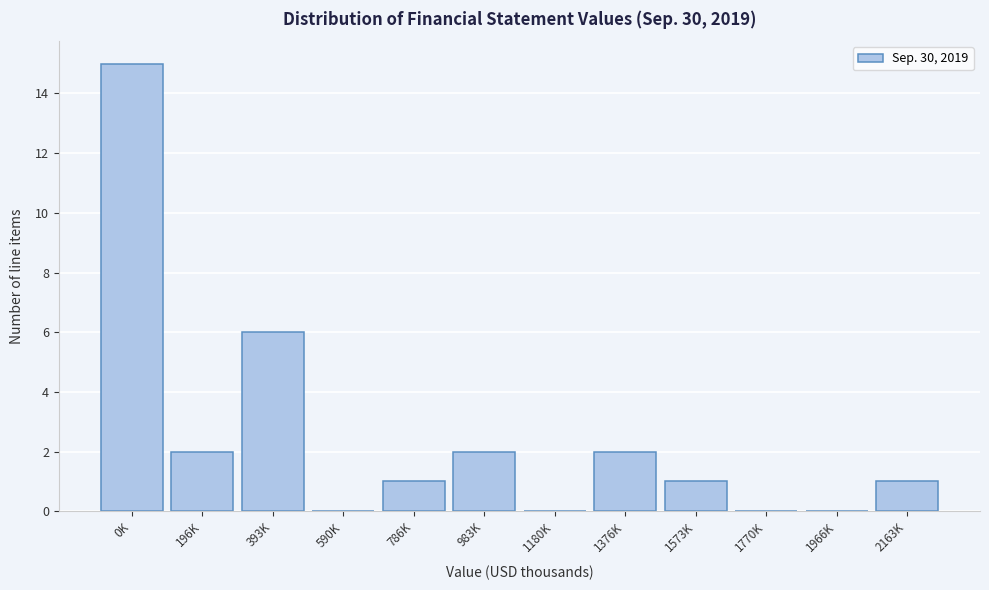

Reading right to left, what are all the values shown in this chart?

2163K=1	1966K=0	1770K=0	1573K=1	1376K=2	1180K=0	983K=2	786K=1	590K=0	393K=6	196K=2	0K=15